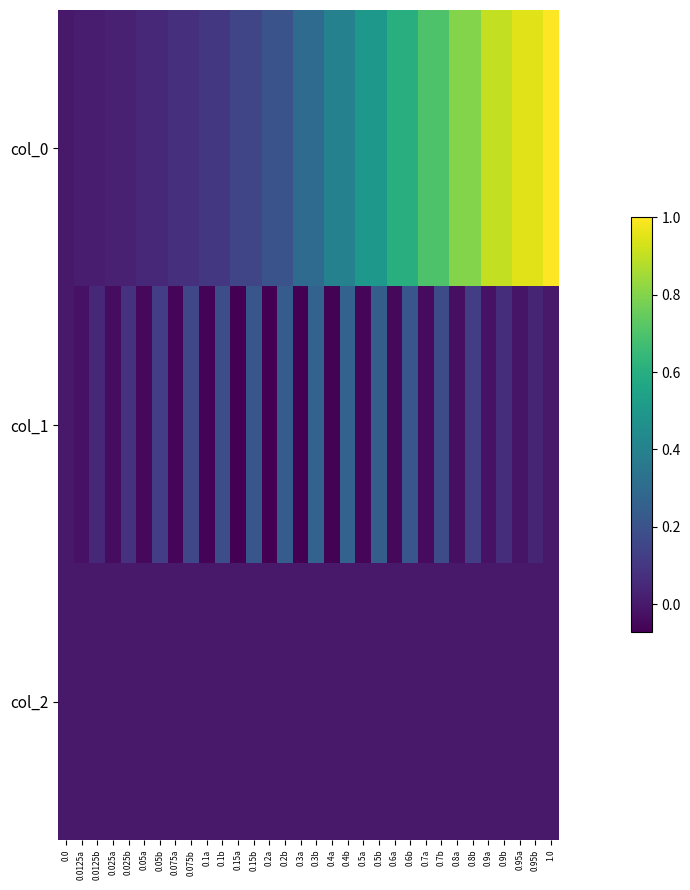

Which category has the lowest value across all series?

0.3a